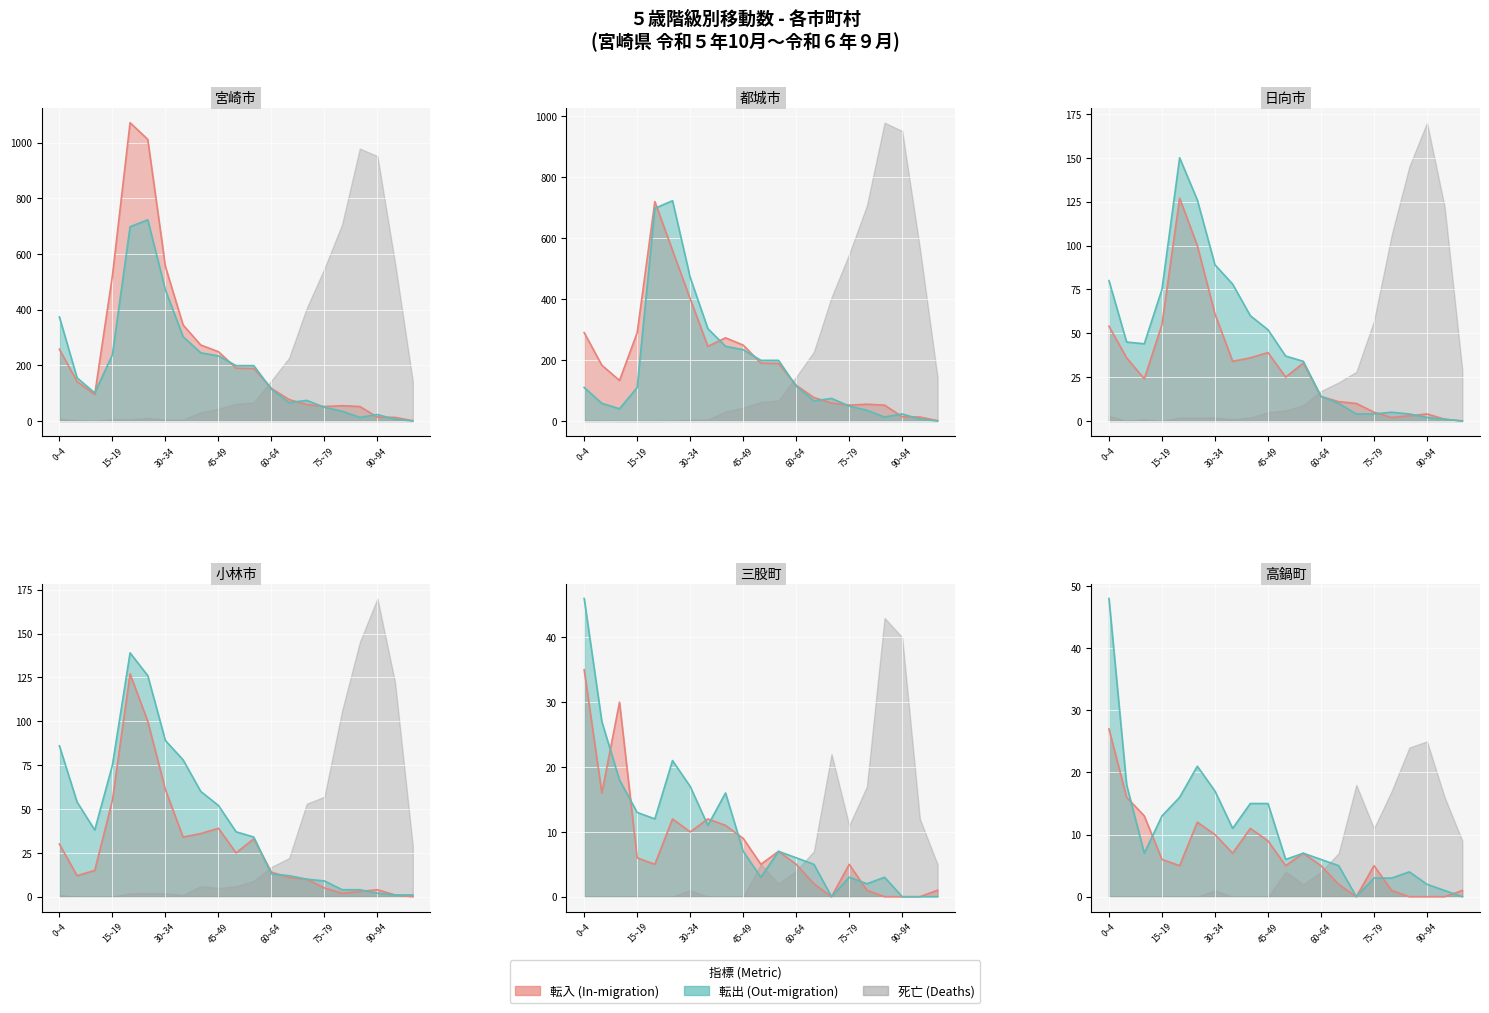

Does the chart display data point markers on the line(s)?

No